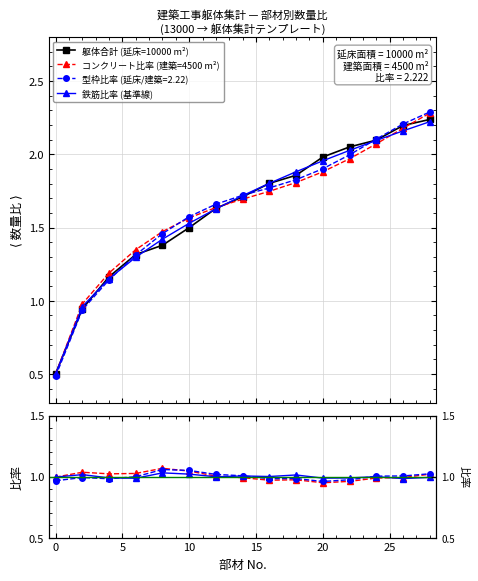

What is the minimum value for 型枠比率 (延床/建築=2.22)?

0.5